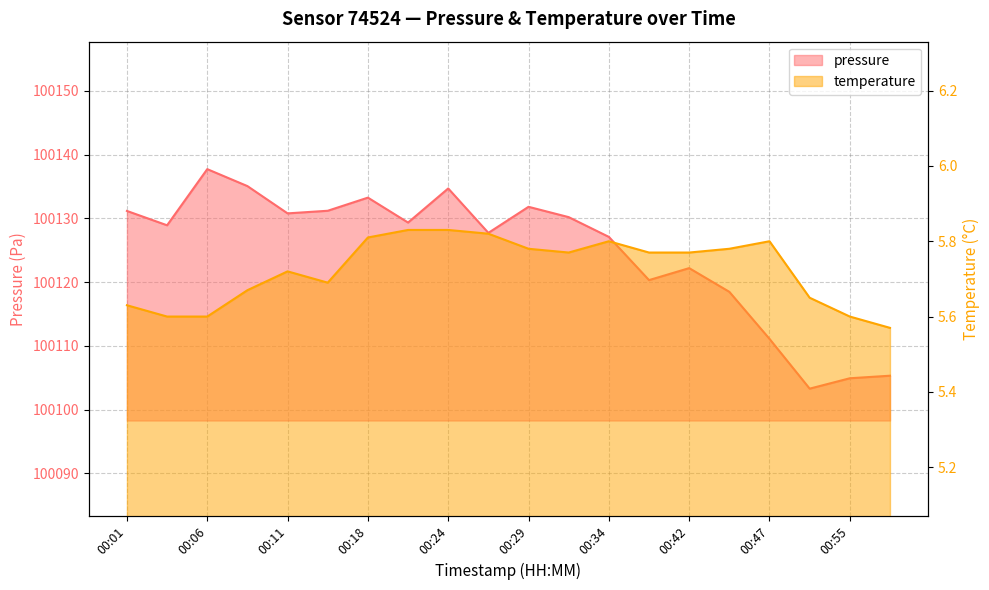

Where does the pressure series first go above 100129?

00:01